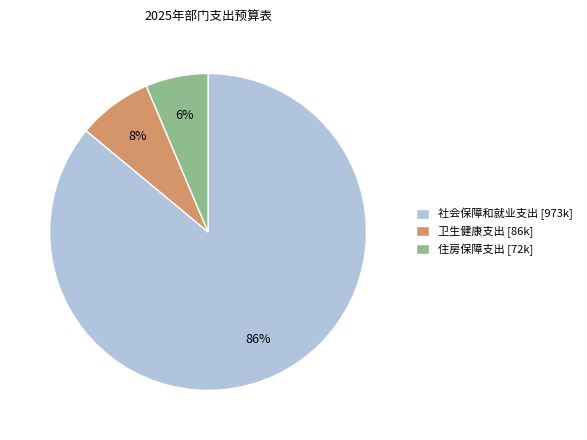

Count the number of slices in the pie.

3